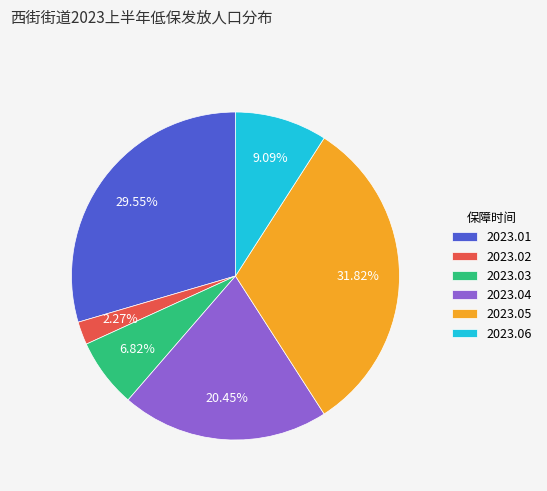

What percentage is the 2023.04 slice, to the nearest percent?

20%